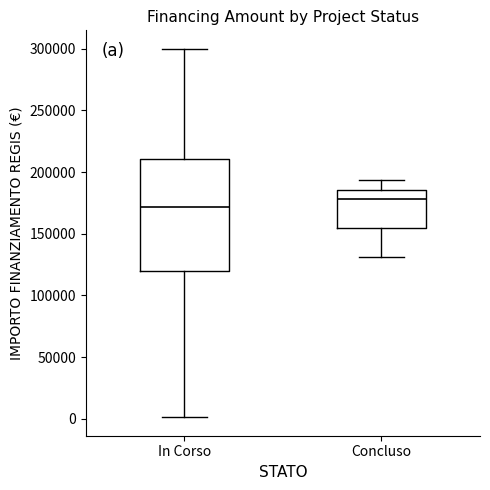

Which box's median line is the highest?

Concluso